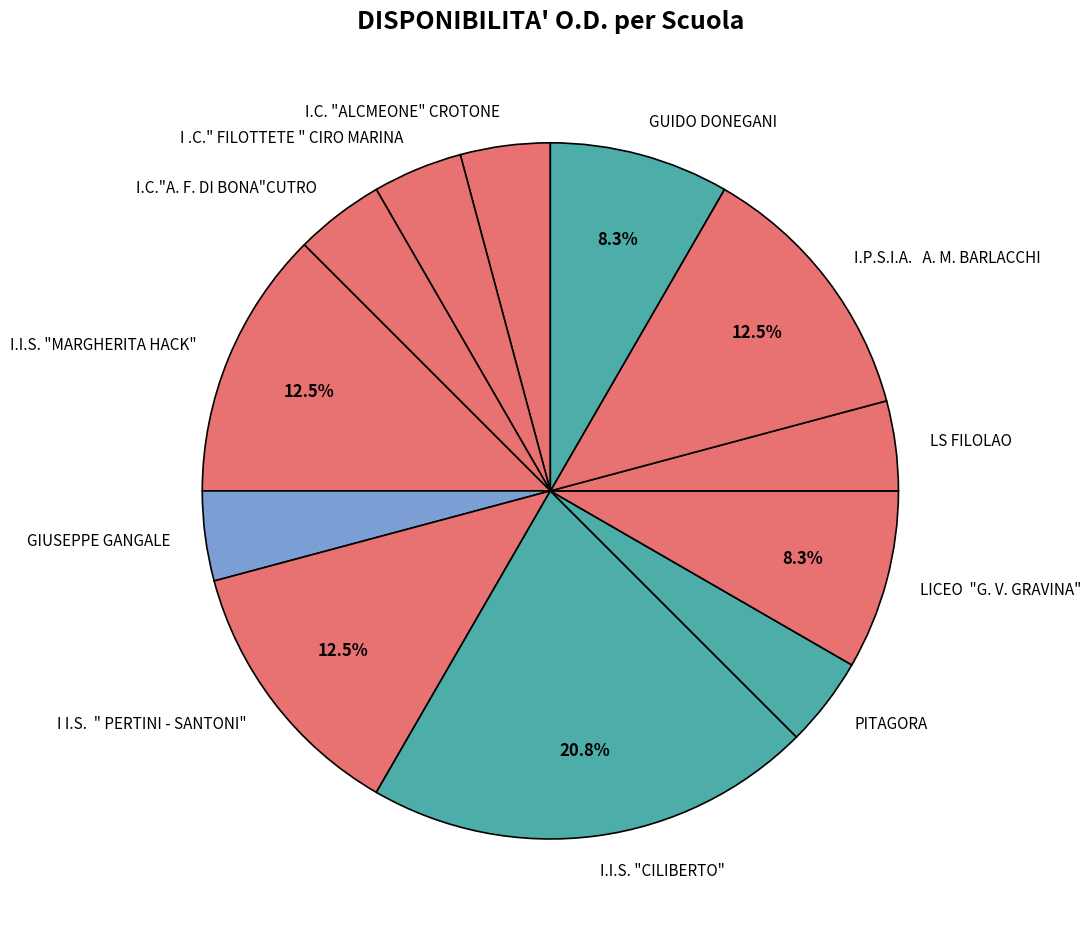

Which slice is the largest?

I.I.S. "CILIBERTO"